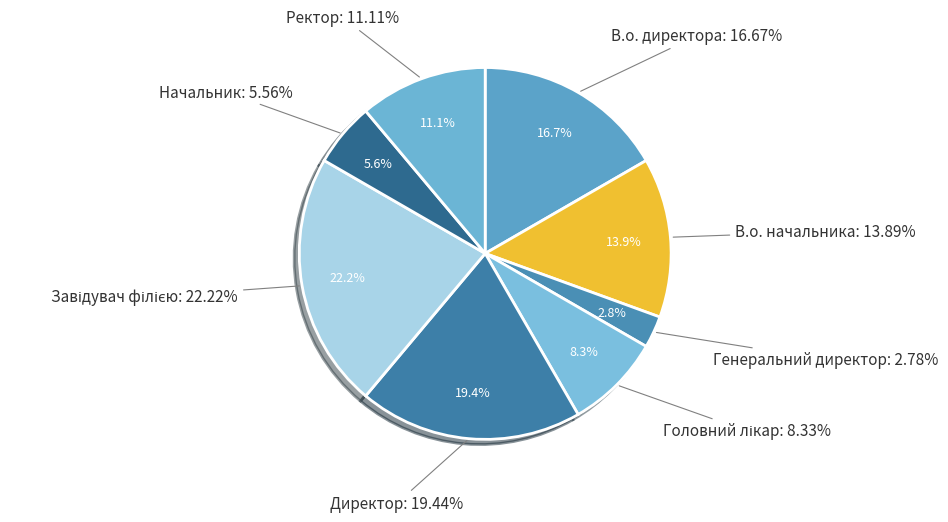

The В.о. начальника slice represents 14% of the pie. True or false?

True